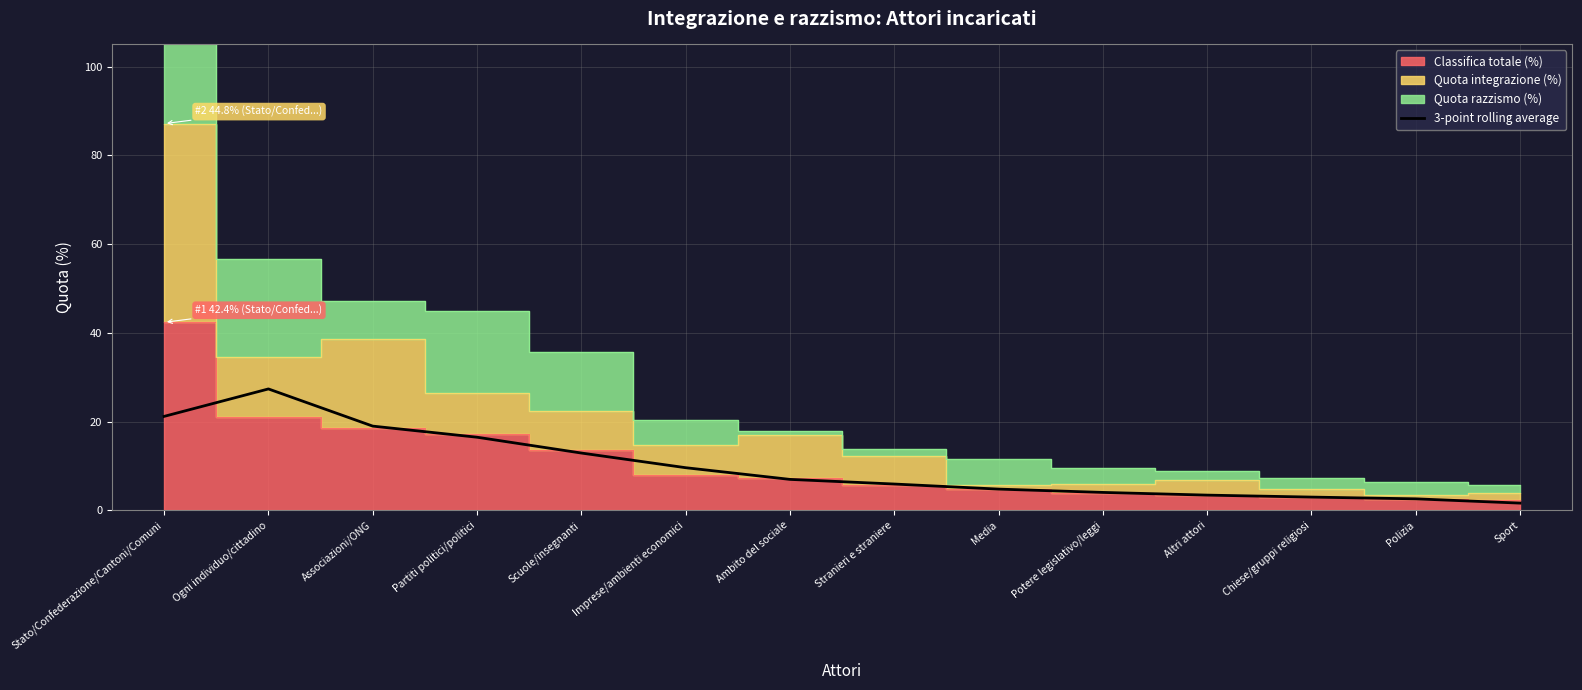

Reading right to left, what are all the values shown in this chart?

Sport=1.6	Polizia=2.6	Chiese/gruppi religiosi=3.0	Altri attori=3.4	Potere legislativo/leggi=4.0	Media=4.8	Stranieri e straniere=5.9	Ambito del sociale=7.0	Imprese/ambienti economici=9.6	Scuole/insegnanti=12.9	Partiti politici/politici=16.5	Associazioni/ONG=19.0	Ogni individuo/cittadino=27.3	Stato/Confederazione/Cantoni/Comuni=21.2